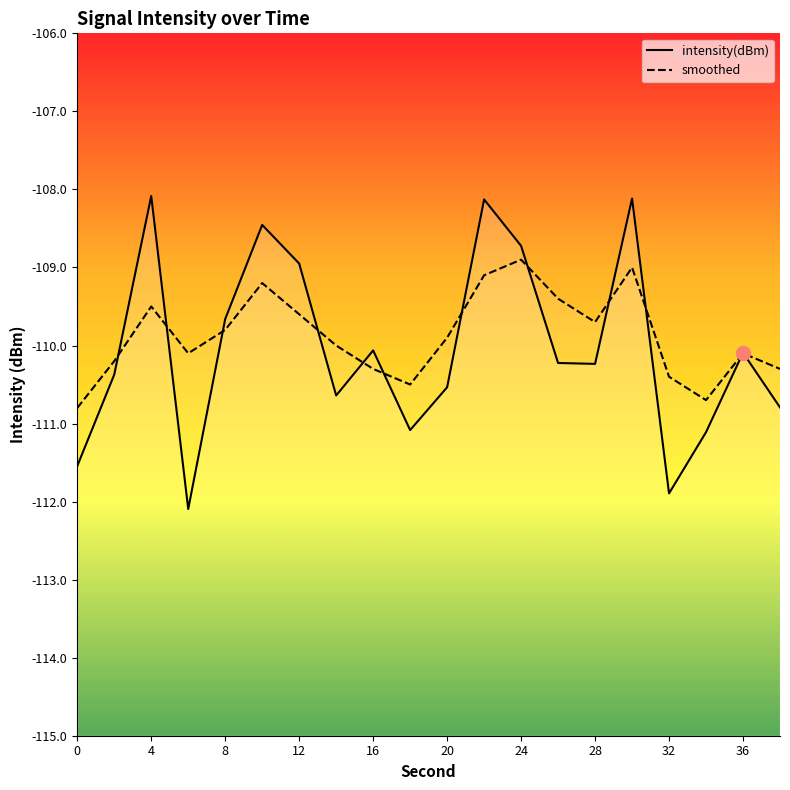

What is the greatest value displayed?

-108.1